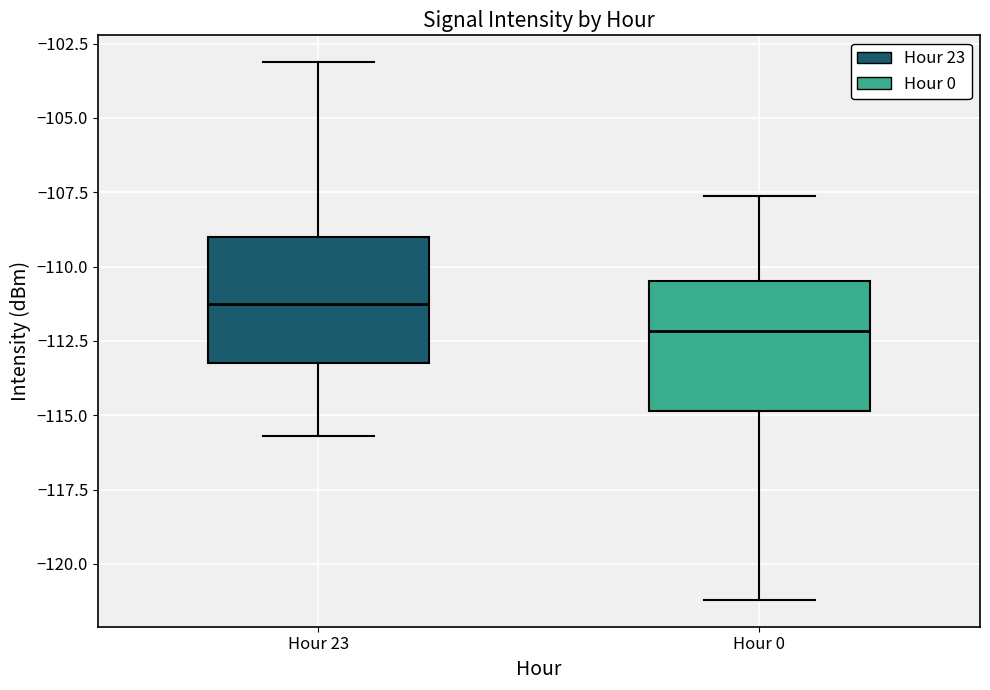

Where does the lower whisker of the box for Hour 23 end on the y-axis? The values are not printed on the chart, so give them approximately, as read against the axis.

-115.5